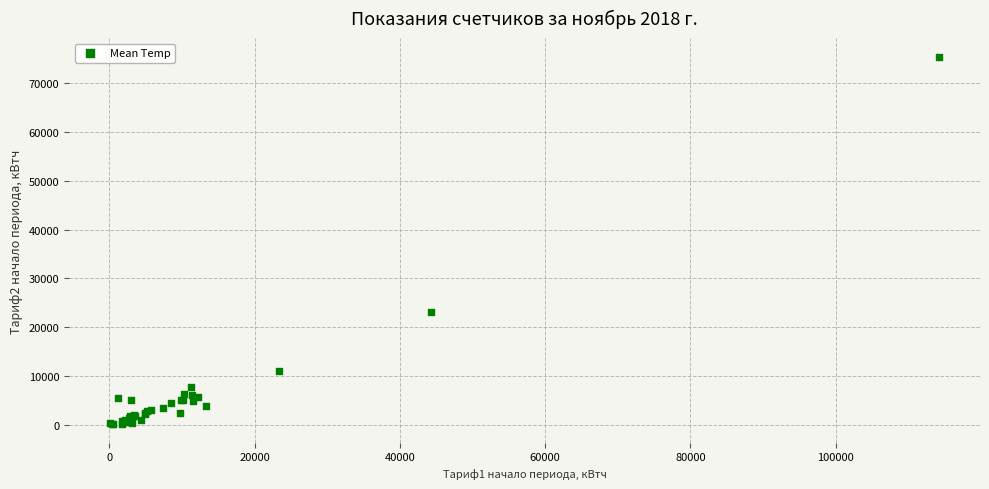

What Y value in the scatter plot is closest to 37768?

23108.7